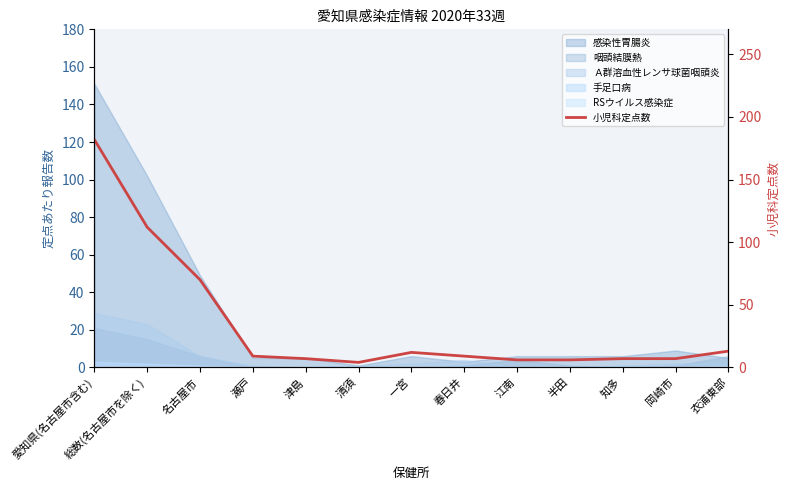

Rank the categories by value from lowest to highest.

清須, 江南, 半田, 津島, 知多, 岡崎市, 瀬戸, 春日井, 一宮, 衣浦東部, 名古屋市, 総数(名古屋市を除く), 愛知県(名古屋市含む)